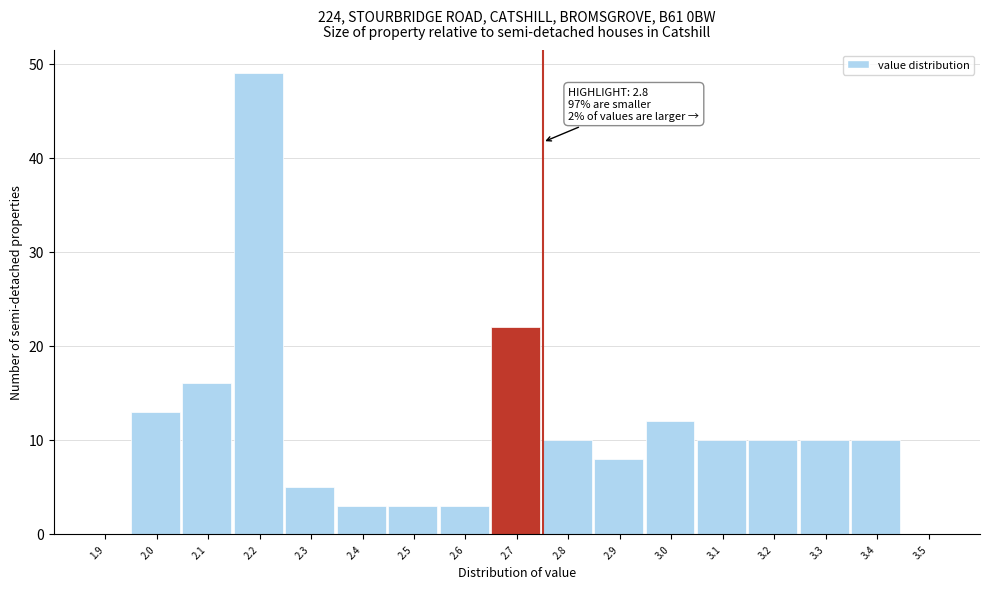

Reading left to right, transcribe all the data shown in this chart.

1.9=0	2.0=13	2.1=16	2.2=49	2.3=5	2.4=3	2.5=3	2.6=3	2.7=22	2.8=10	2.9=8	3.0=12	3.1=10	3.2=10	3.3=10	3.4=10	3.5=0